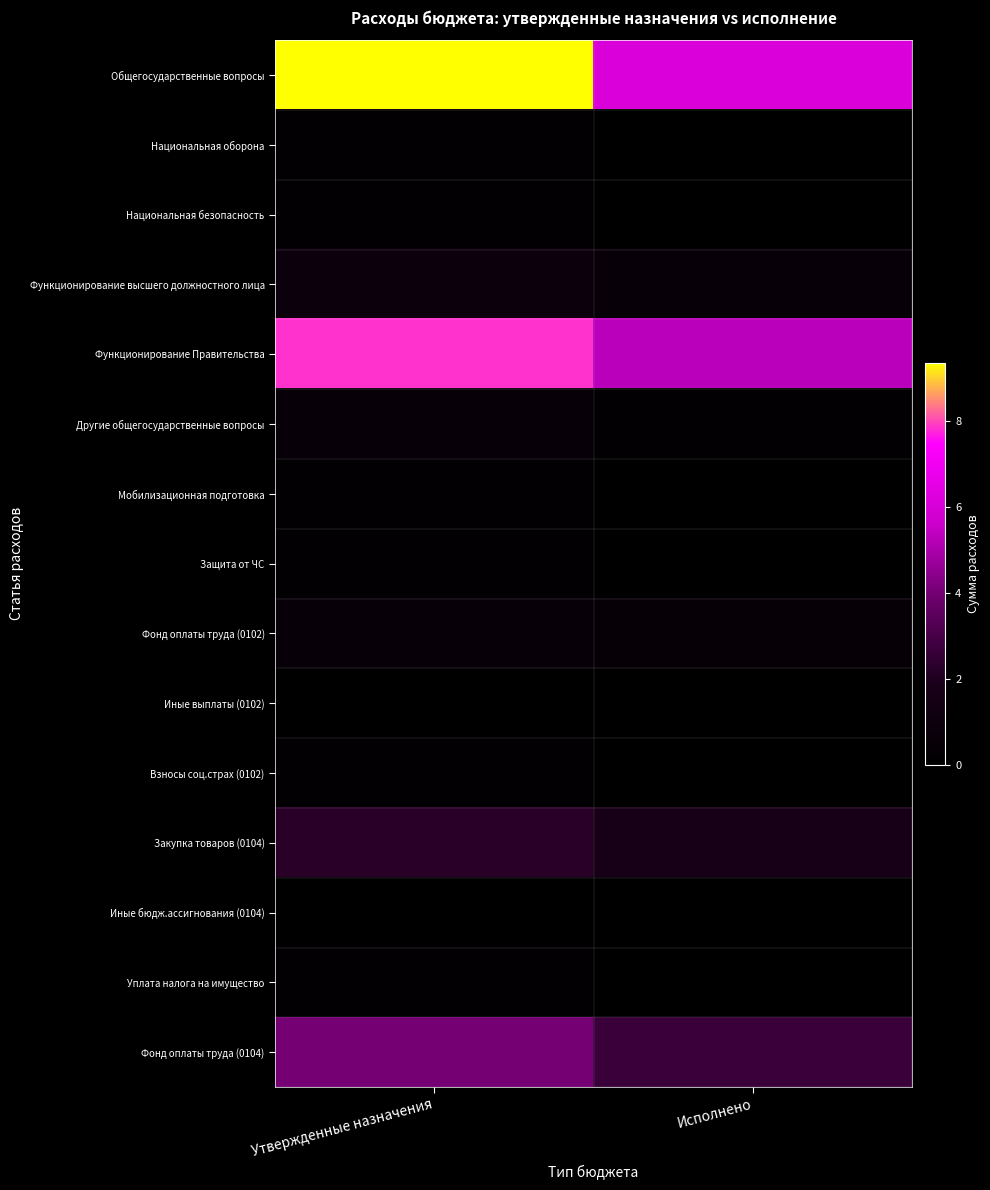

At how many categories does at least one series exceed 74329?

2